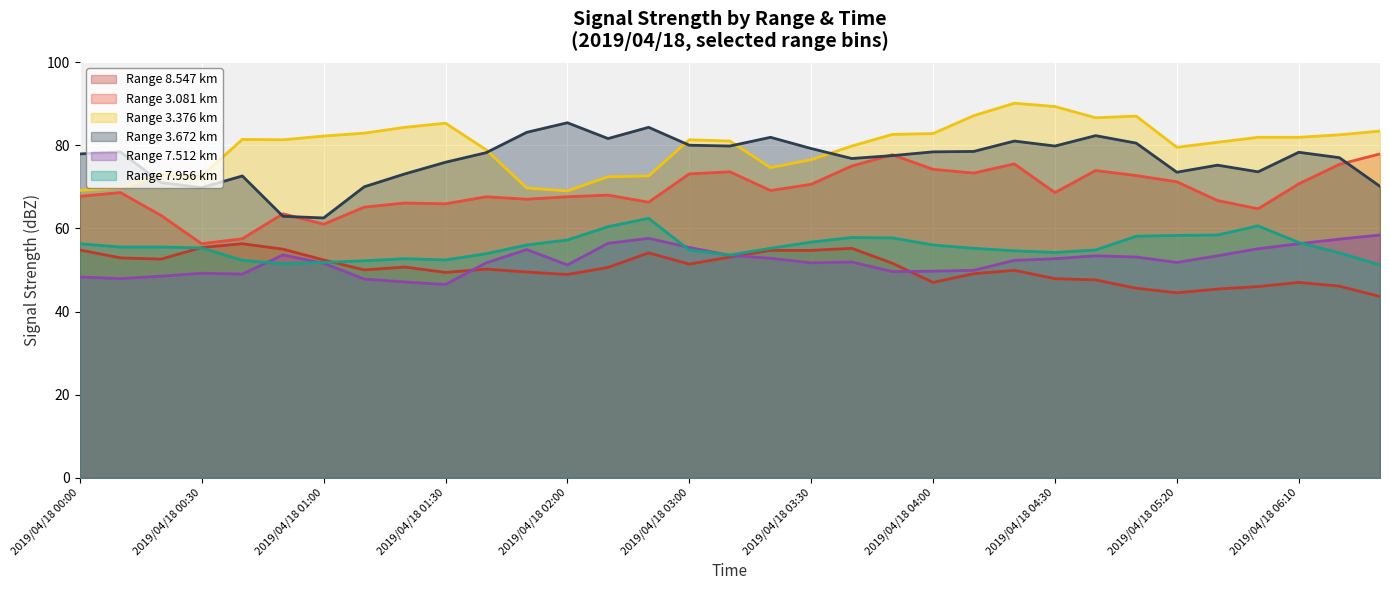

Is it true that 3.672 equals 77.9 at 2019/04/18 00:00?

True